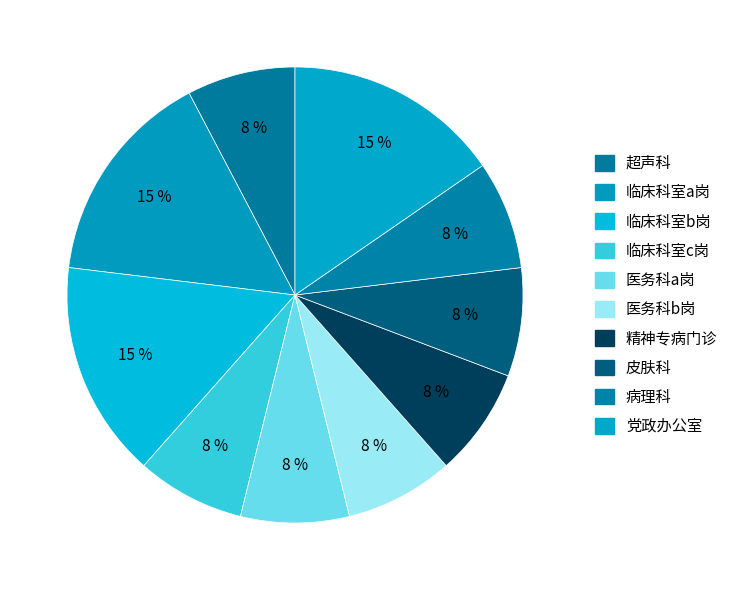

To the nearest percent, what portion does 党政办公室 represent?

15%